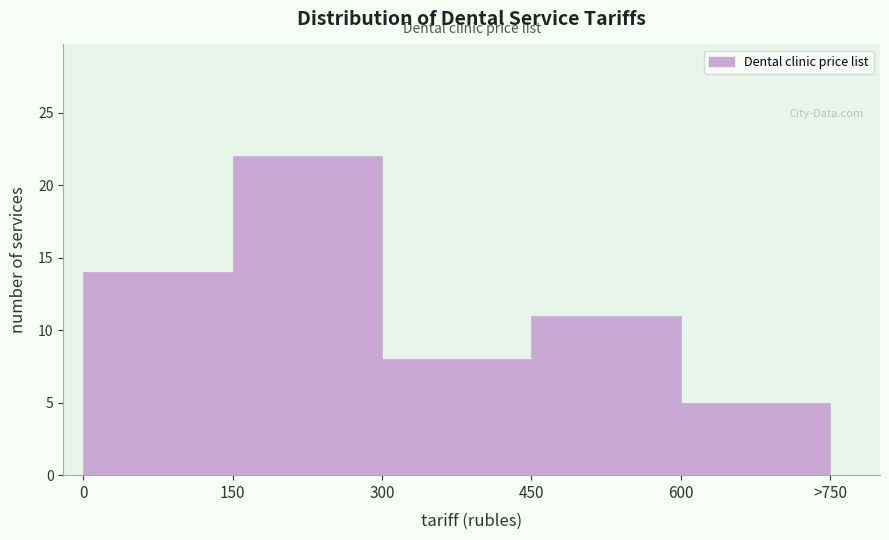

Reading left to right, what are all the values shown in this chart?

14	22	8	11	5